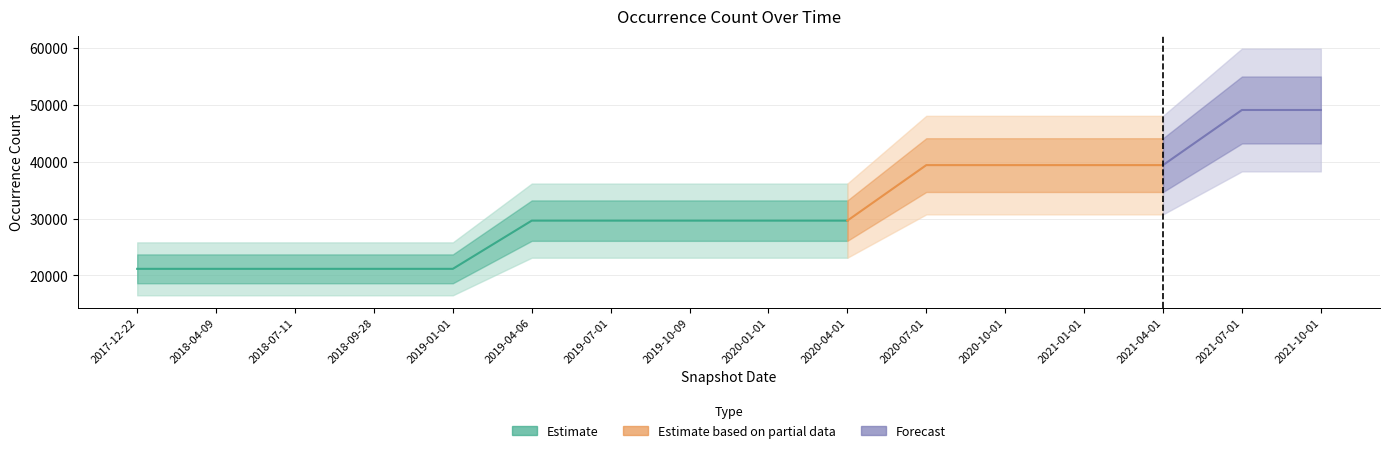

How many data points are less than 29640?

5